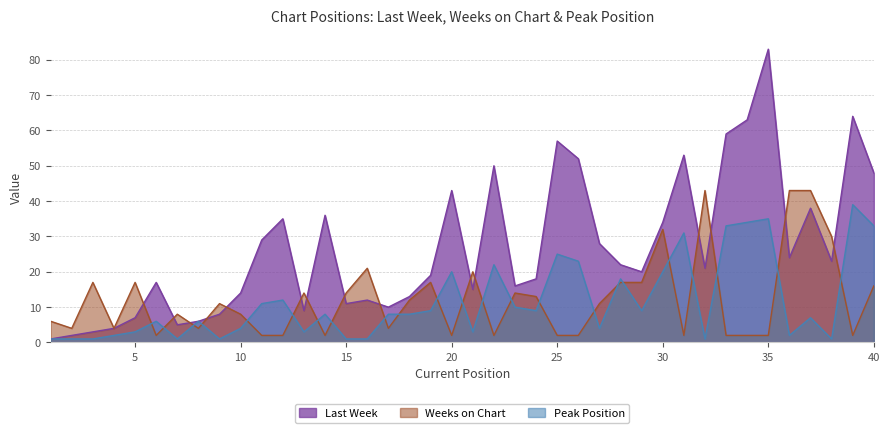

What is the difference between the highest and lowest values at 31?

51